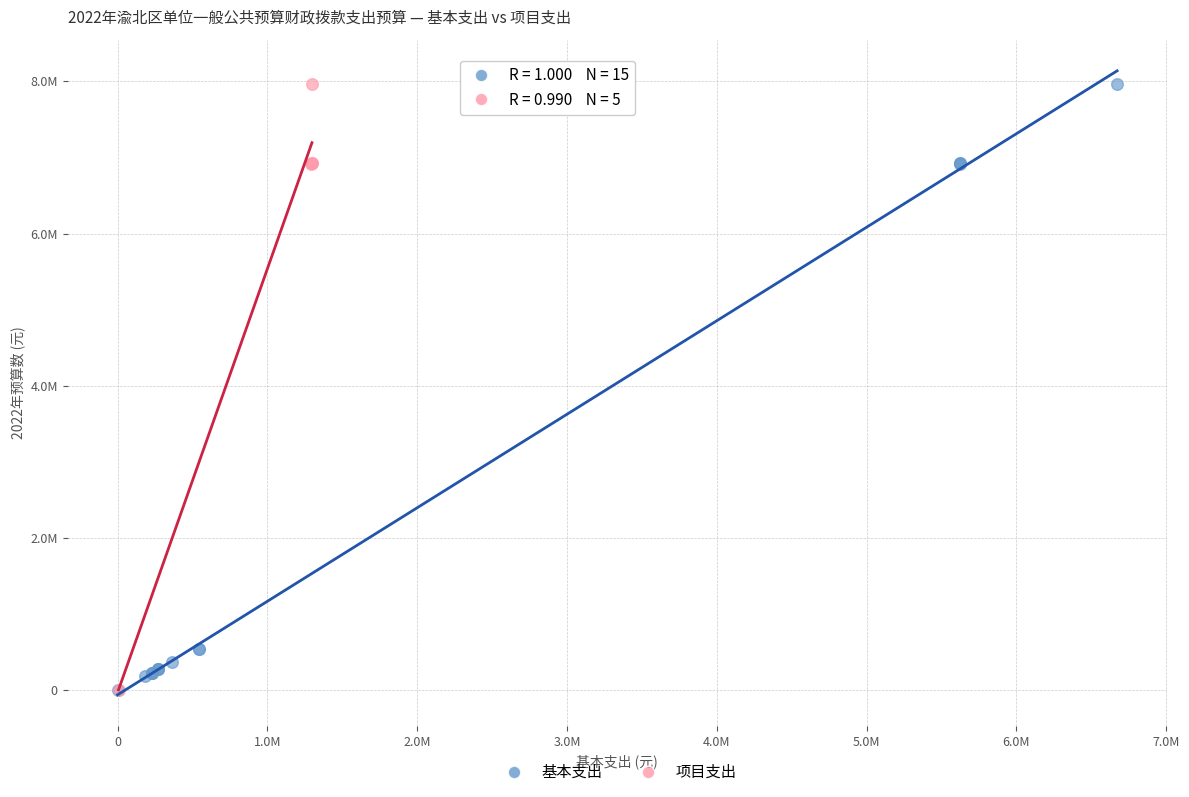

What are all the series names shown in the legend?

基本支出, 项目支出